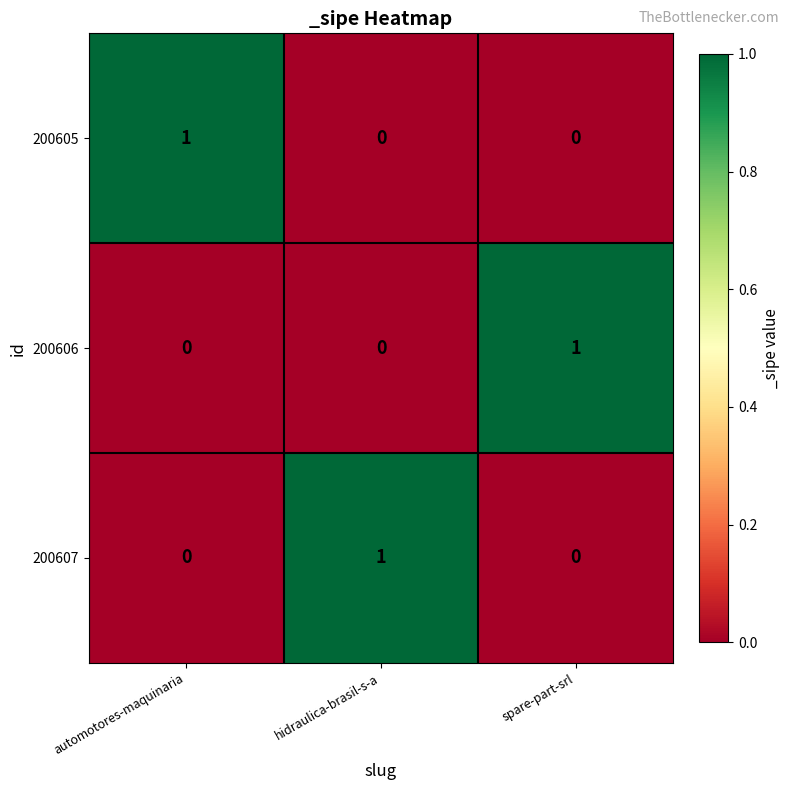

At which label does 200606 reach its peak?

spare-part-srl